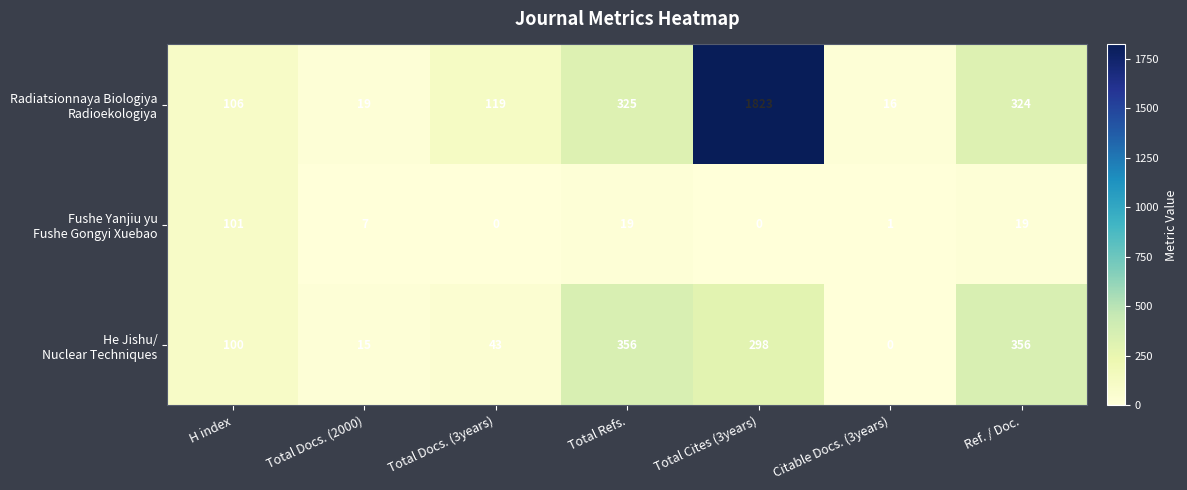

At which category is the sum across all series the highest?

Total Cites (3years)